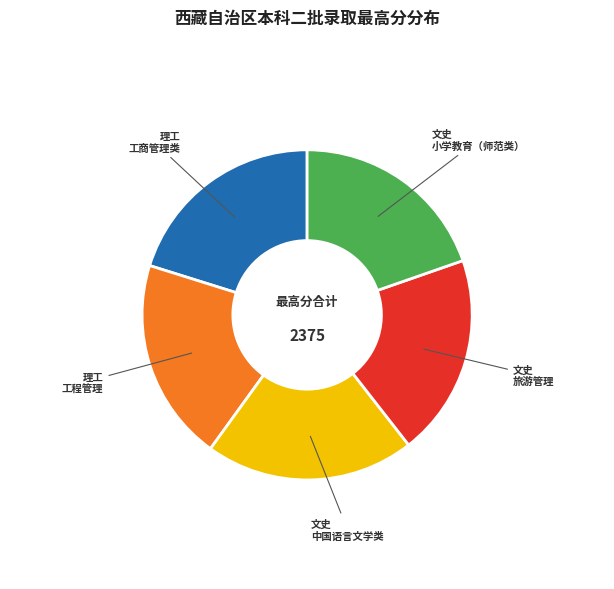

Is there a majority slice in this chart?

No